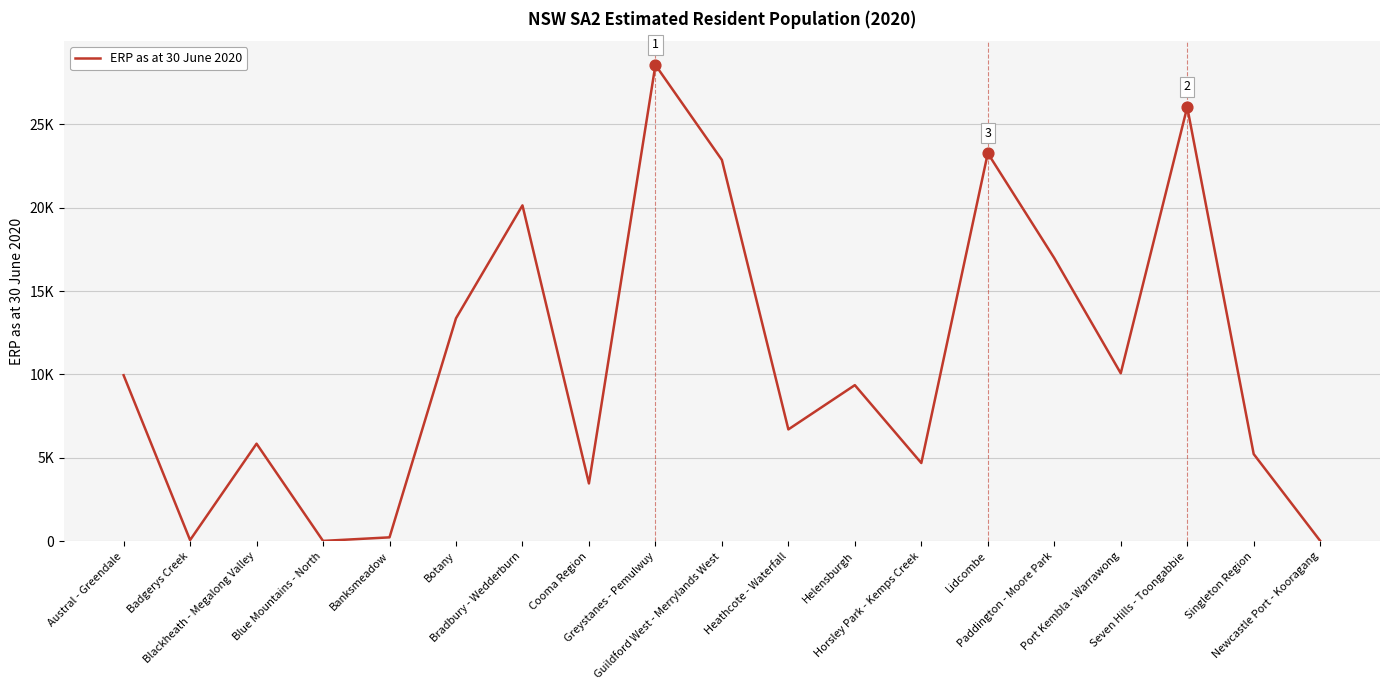

Which has a higher value, Blackheath - Megalong Valley or Botany?

Botany